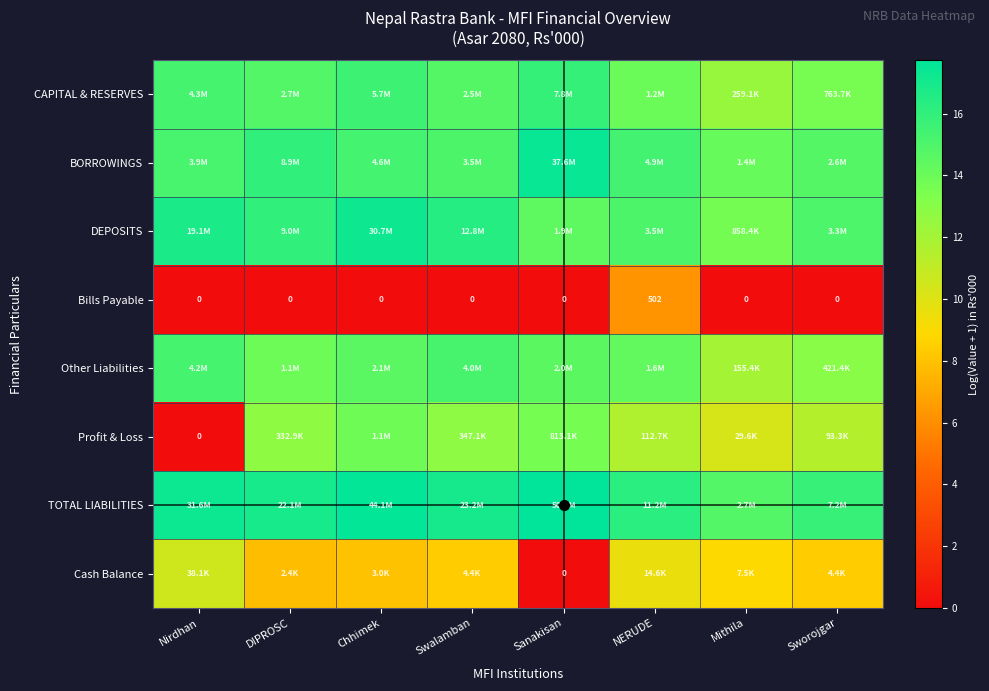

Which series changed the most between DIPROSC and Chhimek?

DEPOSITS